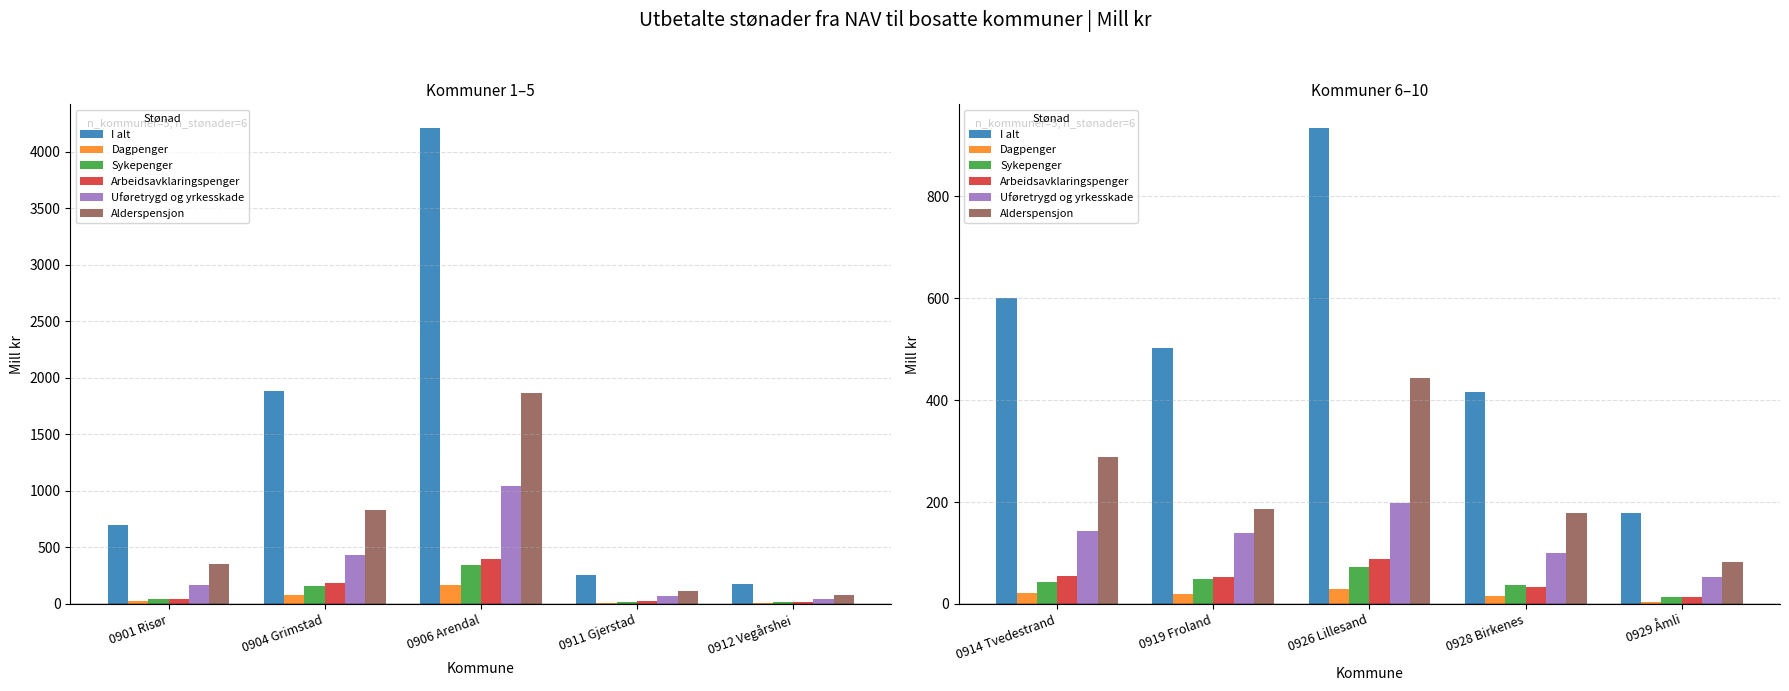

True or false: Alderspensjon has a value of 290.4 at 0919 Froland.

False